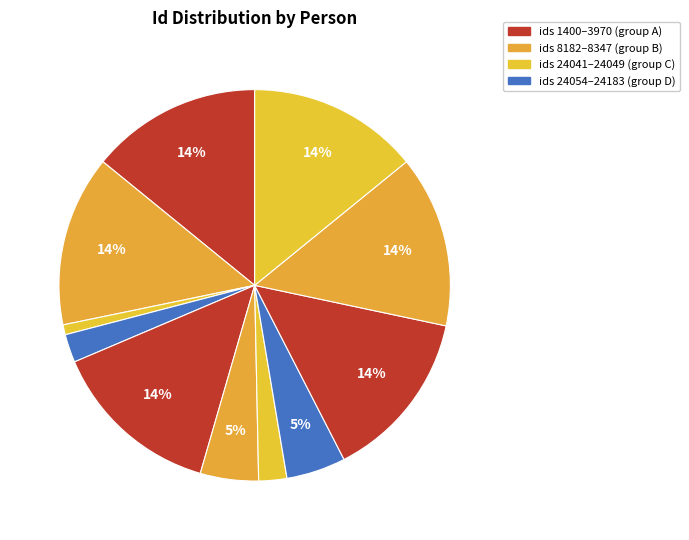

Count the number of slices in the pie.

11